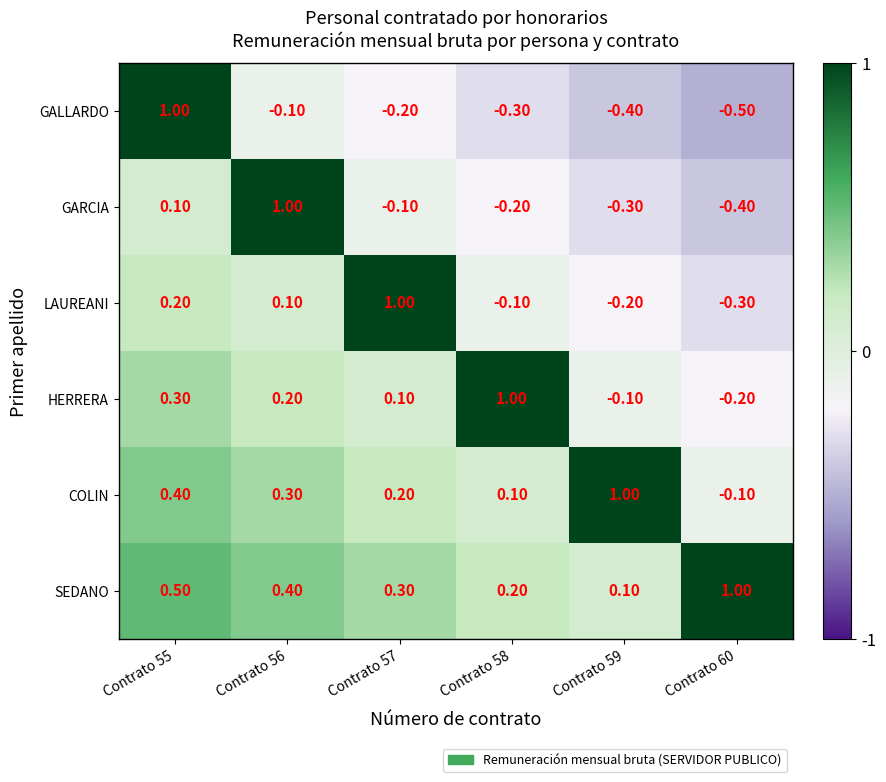

At Contrato 56, list the series in order from largest to smallest.

GARCIA, SEDANO, COLIN, HERRERA, LAUREANI, GALLARDO